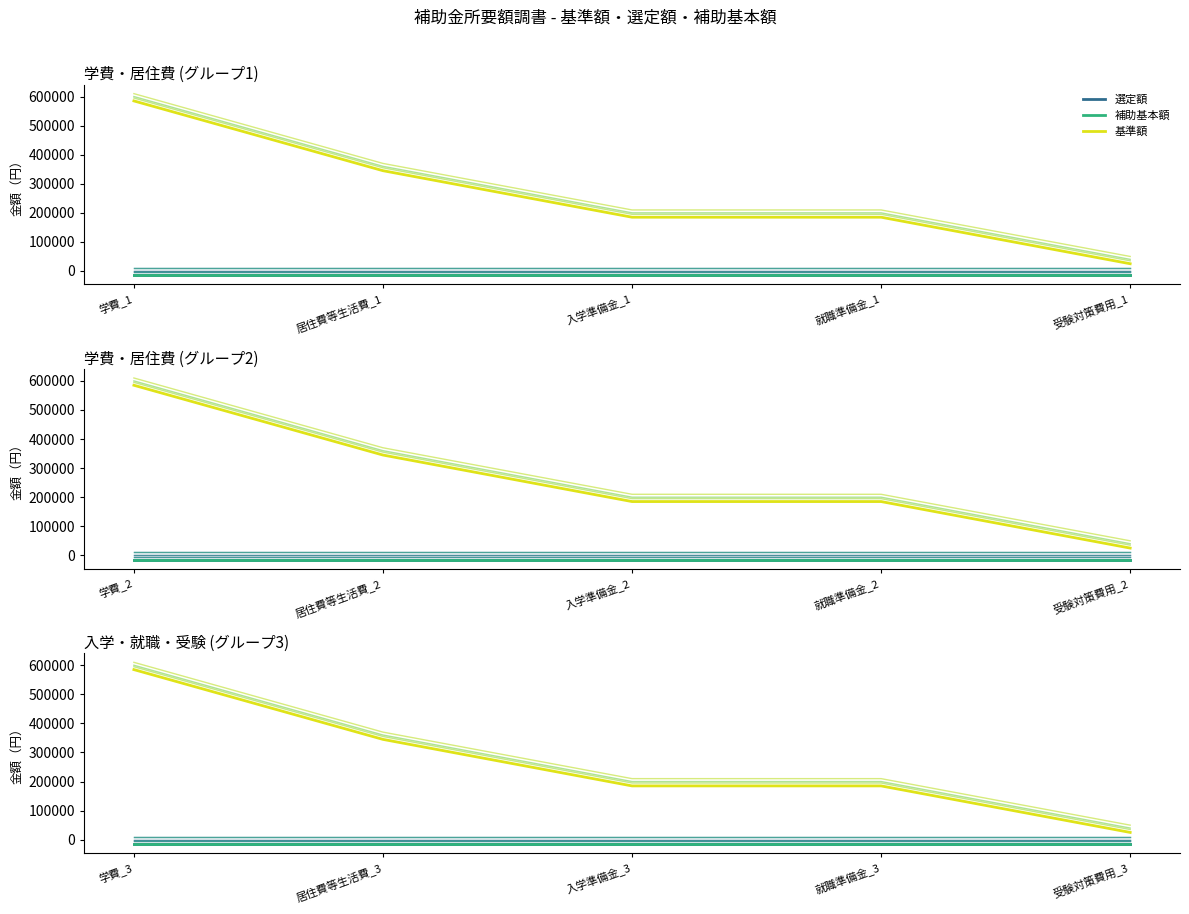

What is the label of the 2nd point from the left?

居住費等生活費_1